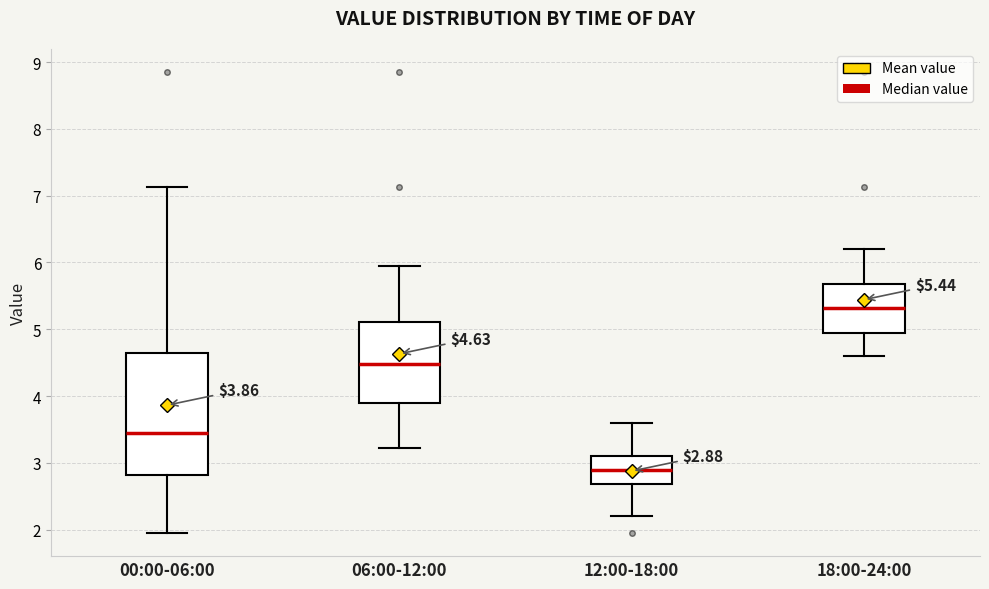

Comparing the boxes themselves (not the whiskers), which one is the tallest?

00:00-06:00